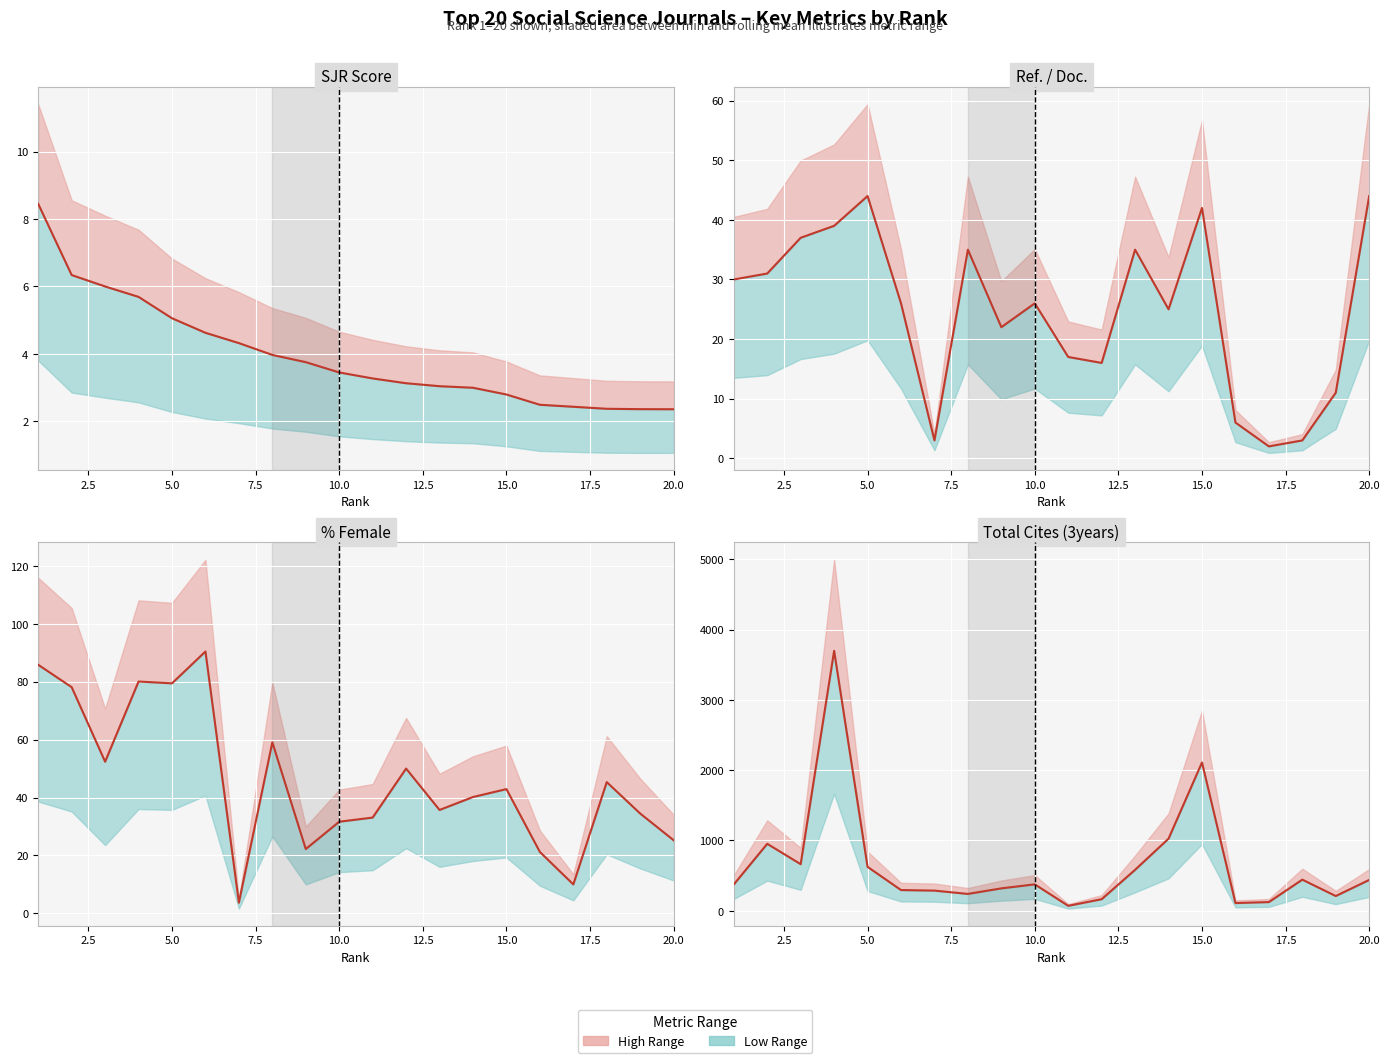

Which category has the lowest value across all series?

17